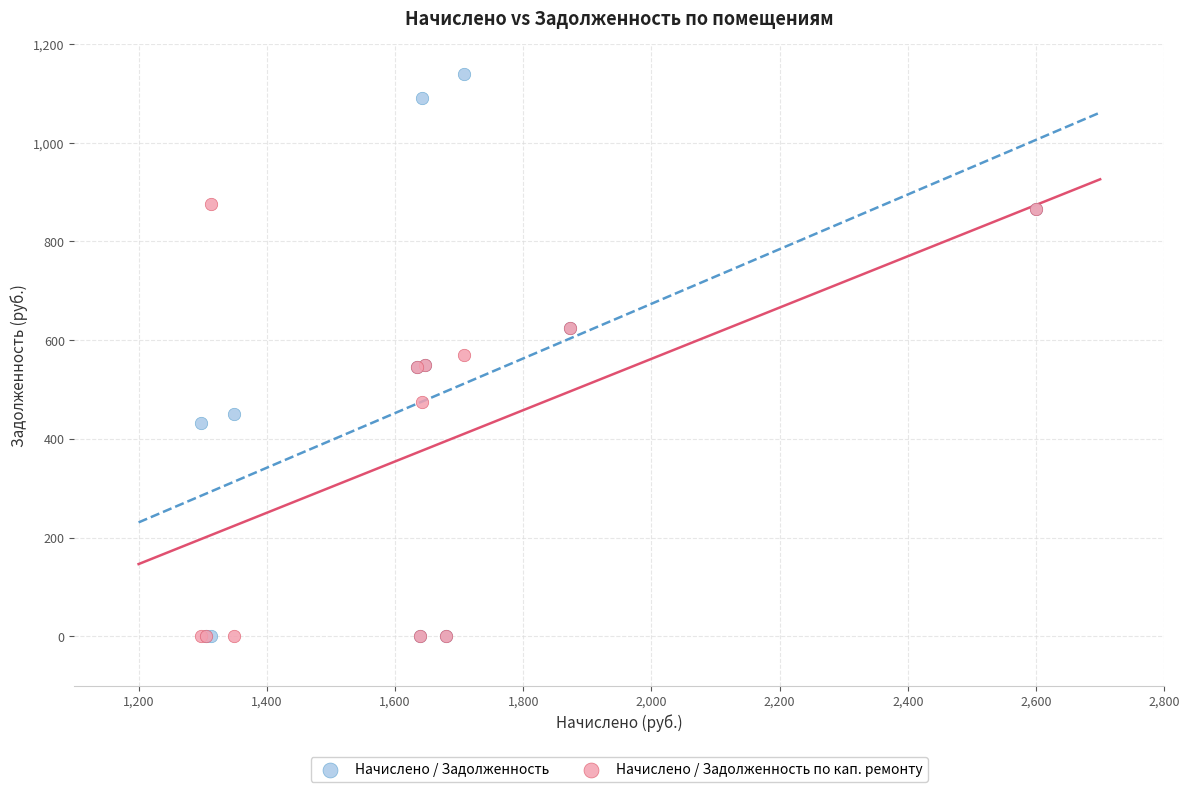

What are all the series names shown in the legend?

Начислено / Задолженность, Начислено / Задолженность по кап. ремонту